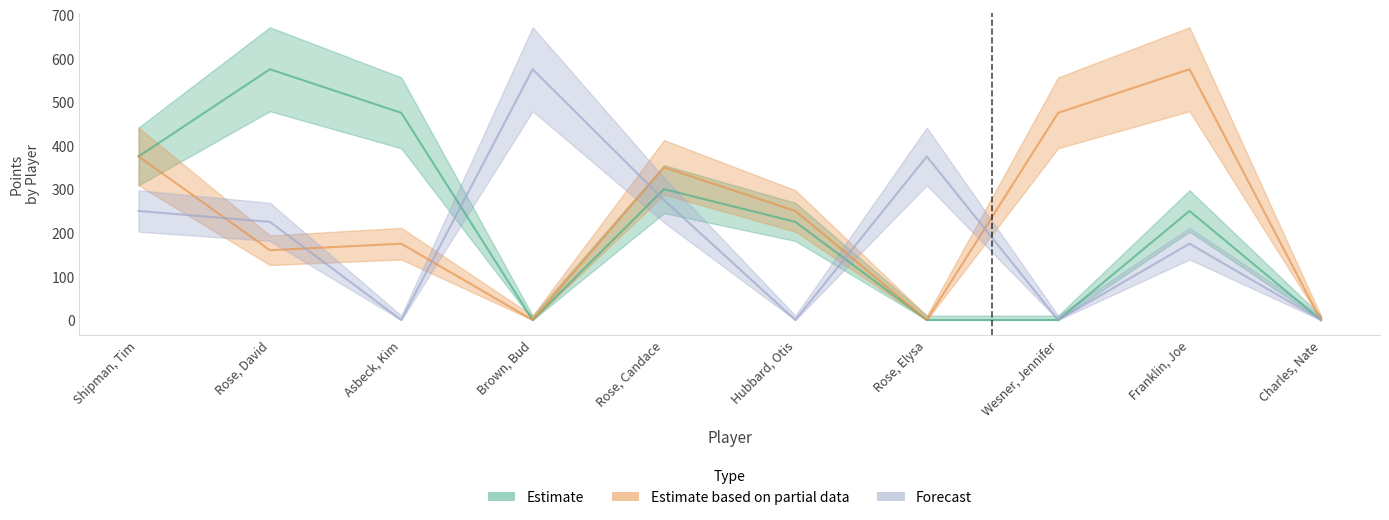

What is the sum of all Estimate values?

2200